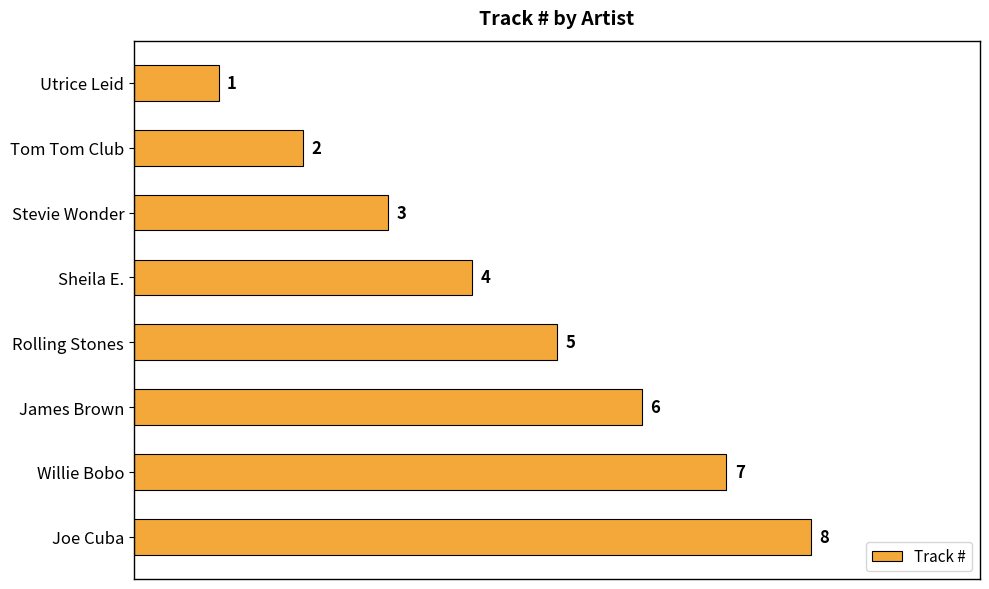

True or false: the data shows 1 at Utrice Leid.

True